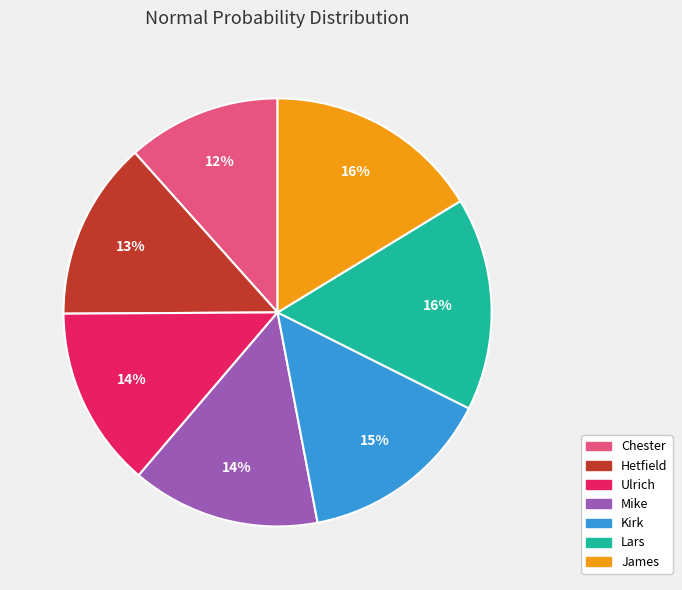

Combined, do Ulrich and Chester account for over 50%?

No